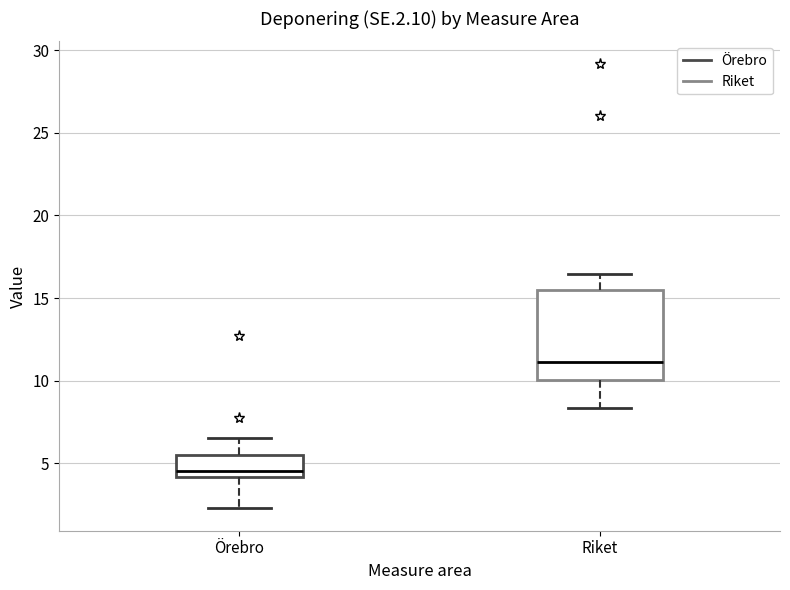

Reading left to right, read every box against the y-axis: the position of its median line, the range the box covers, and the ends of its whiskers. The values are not printed on the chart, so give them approximately, as read against the axis.

Örebro: median 4.5, box 4.0 to 5.5, whiskers 2.5 to 6.5
Riket: median 11.0, box 10.0 to 15.5, whiskers 8.5 to 16.5